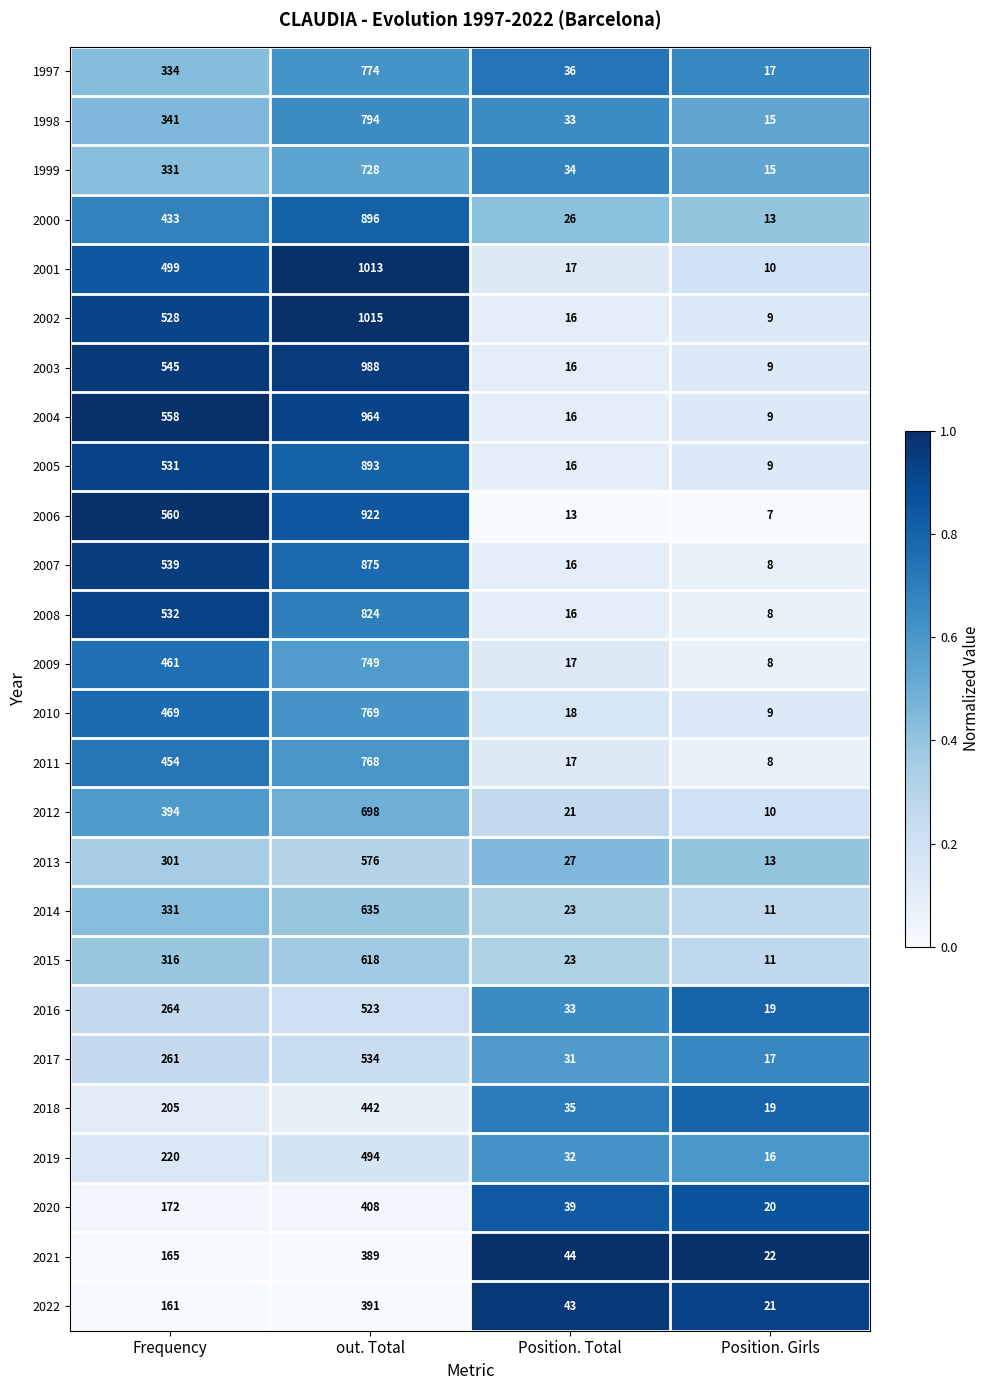

The value of 1999 at Position. Total is 34. True or false?

True